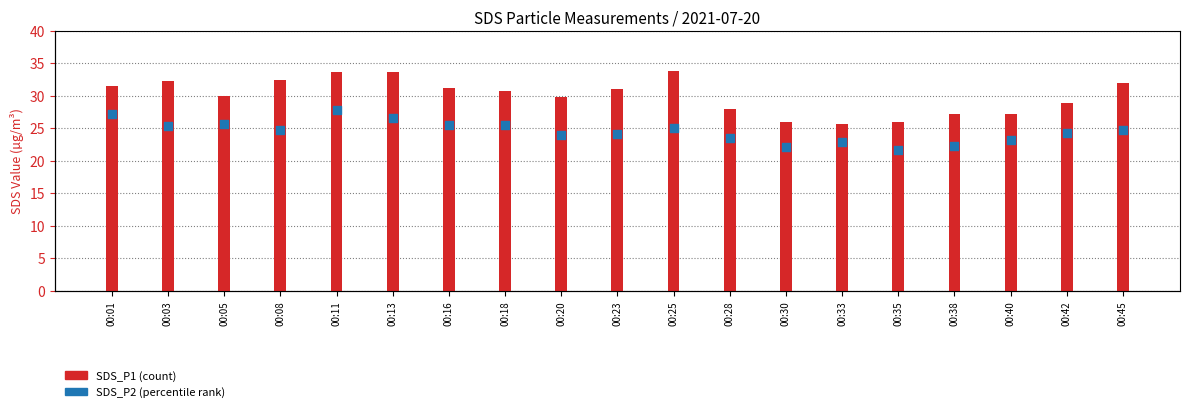

Between 00:20 and 00:13, which is larger?

00:13